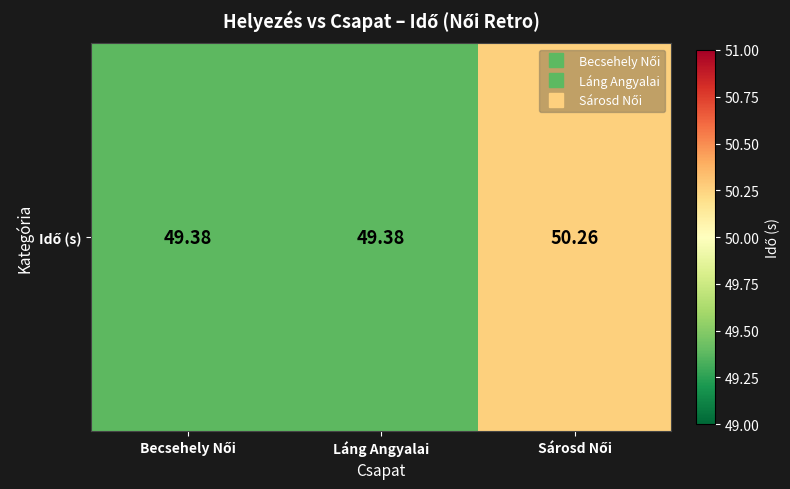

True or false: the data shows 49.4 at Láng Angyalai.

True